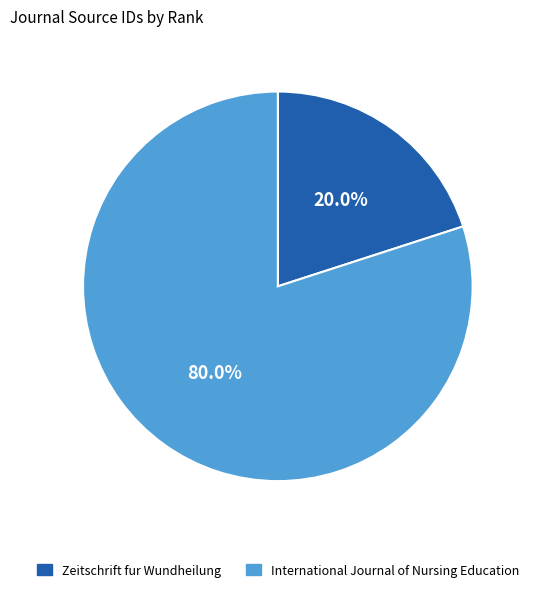

Between Zeitschrift fur Wundheilung and International Journal of Nursing Education, which is larger?

International Journal of Nursing Education